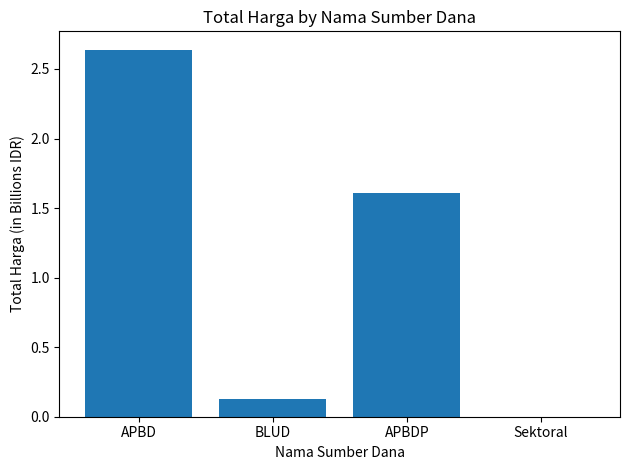

What is the average value?

1.1